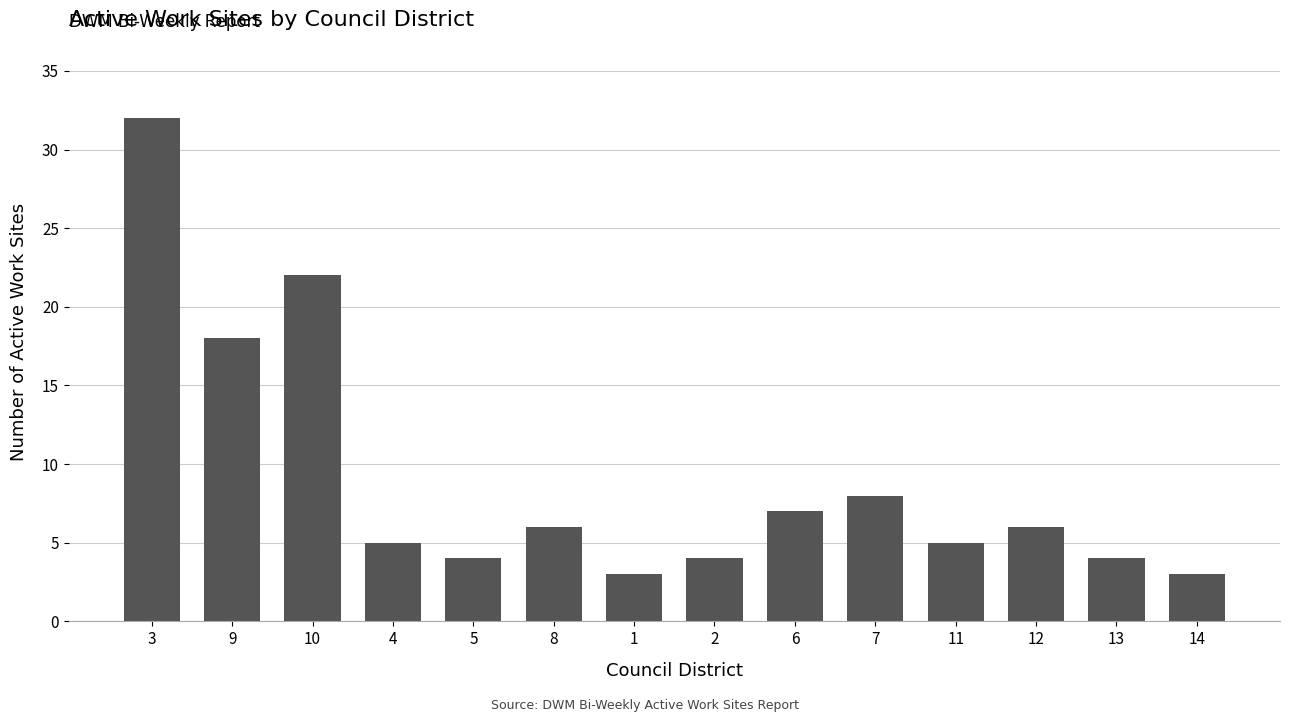

What is the difference between the maximum and minimum values?

29